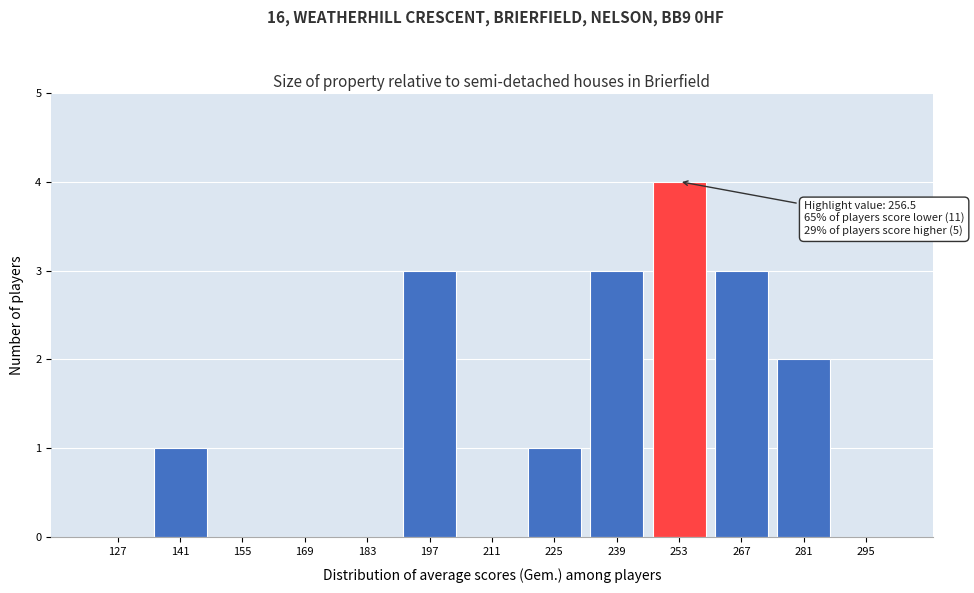

Reading left to right, extract all data points from this chart.

127=0	141=1	155=0	169=0	183=0	197=3	211=0	225=1	239=3	253=4	267=3	281=2	295=0